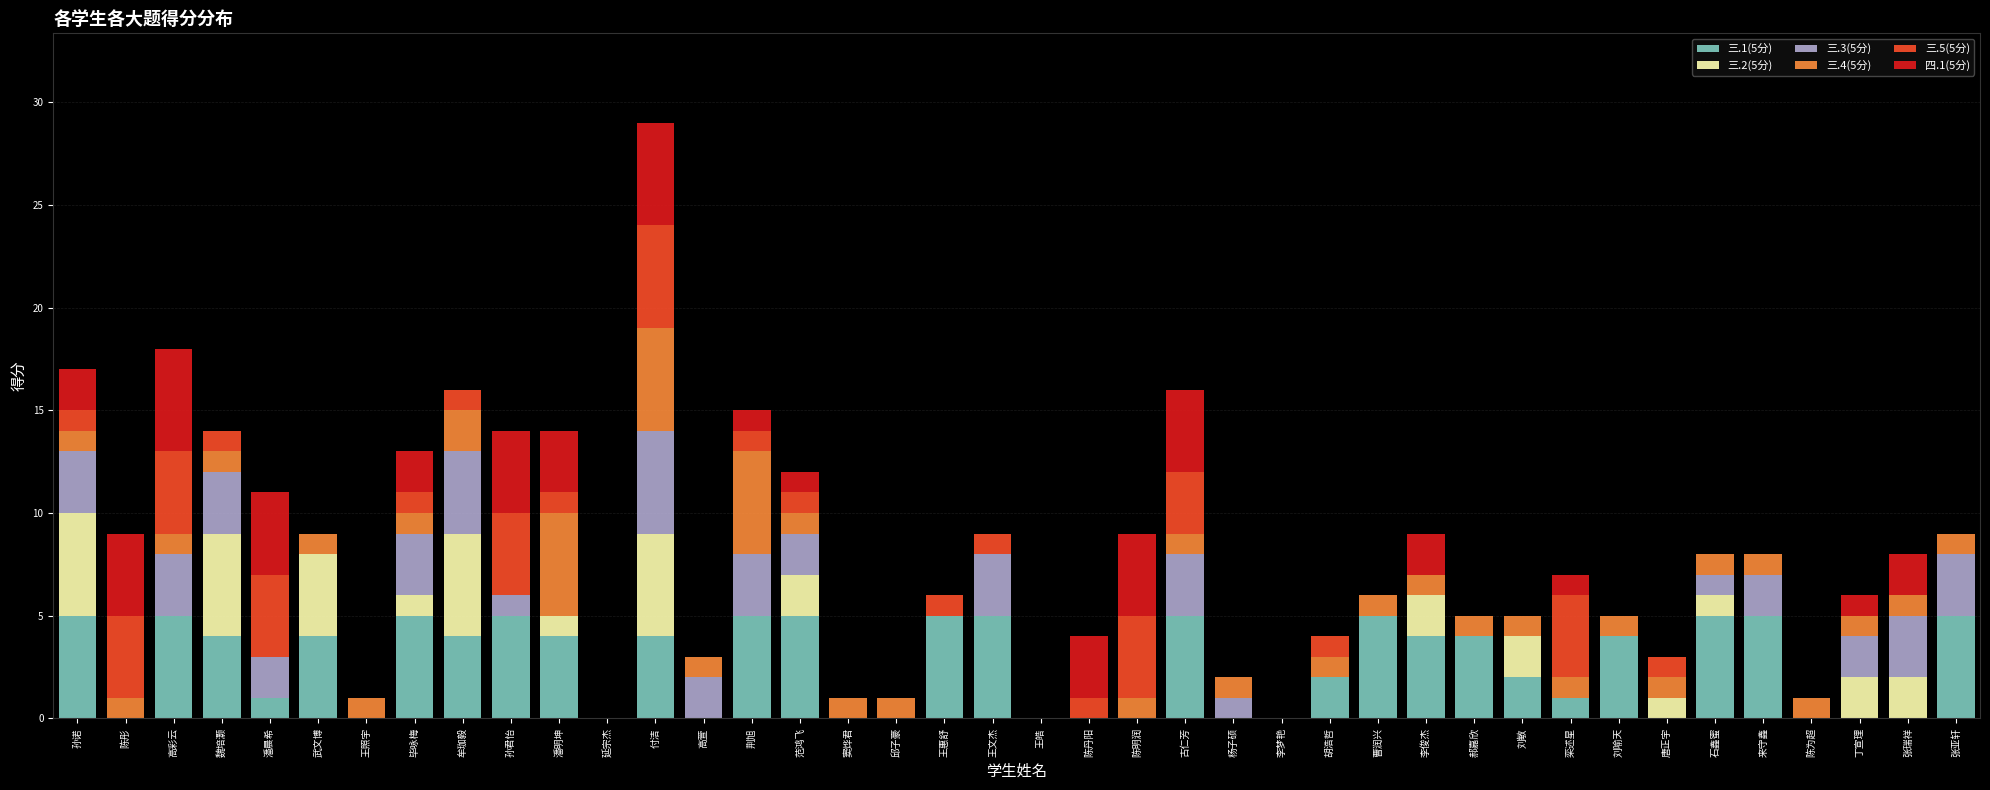

At which category is the sum across all series the highest?

付洁